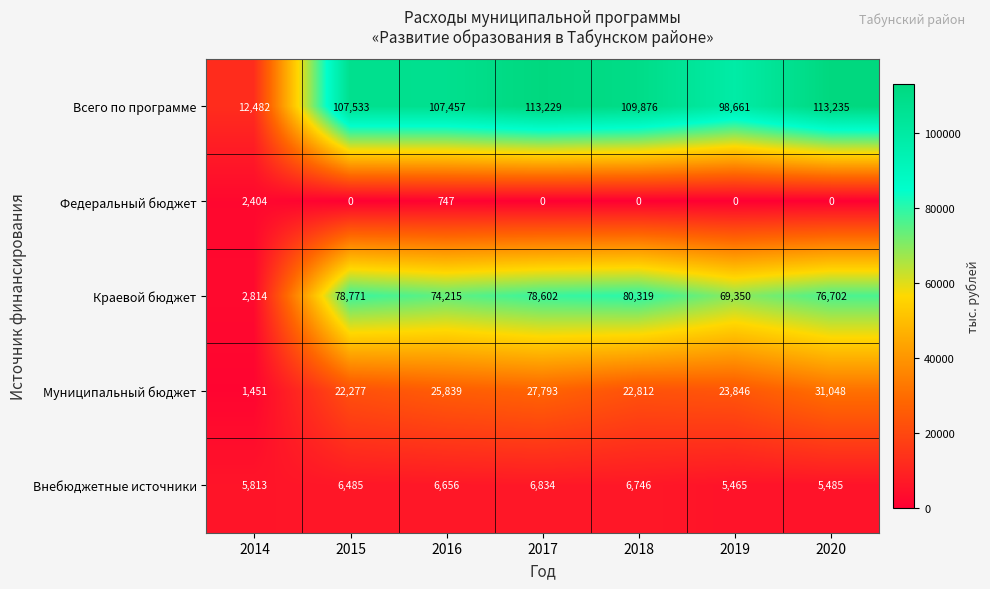

What is the difference between the Федеральный бюджет values at 2014 and 2017?

2404